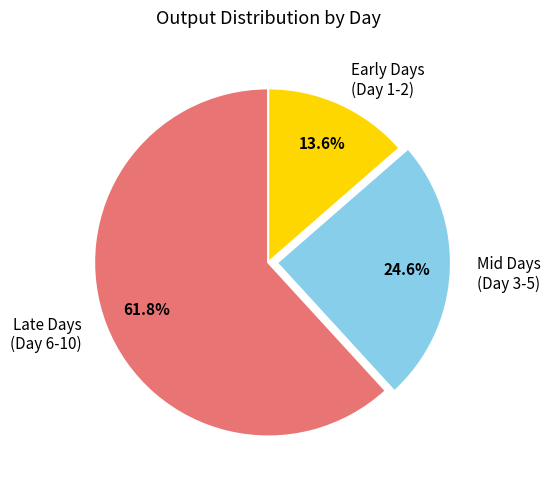

Which category has the smallest portion of the pie?

Early Days (Day 1-2)